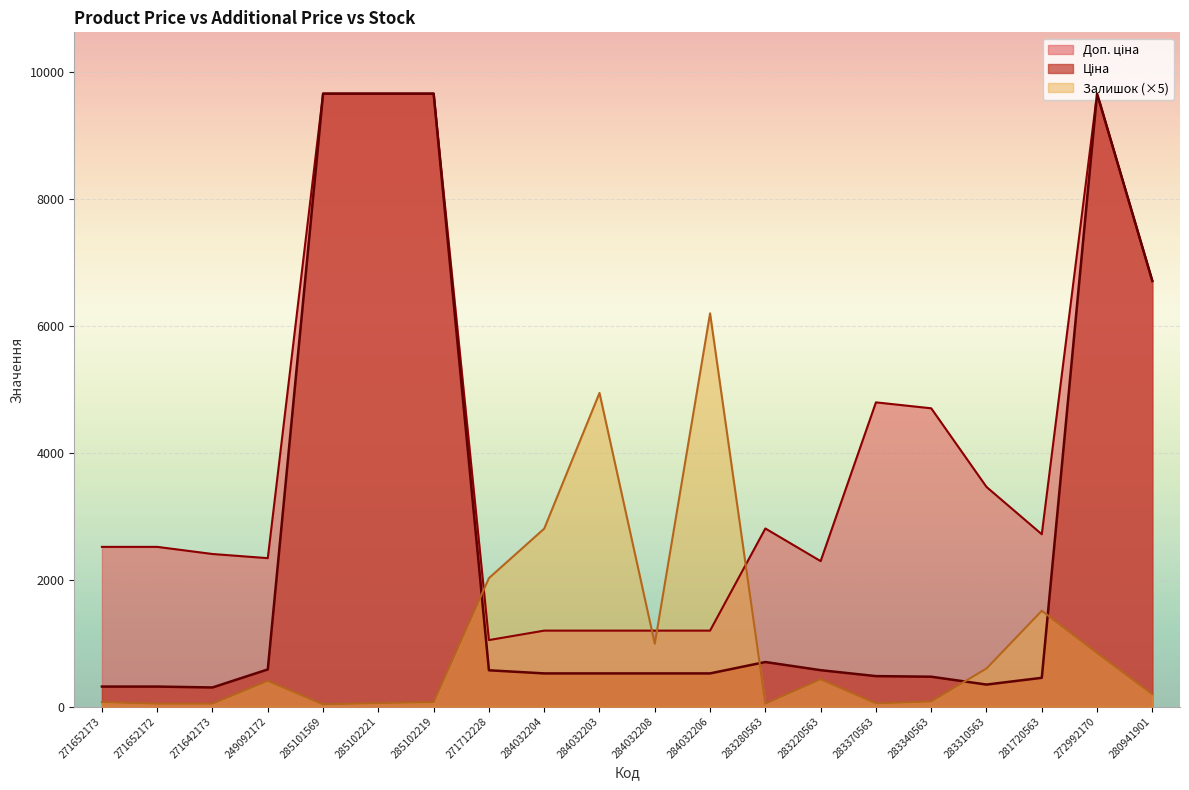

At which category is the sum across all series the highest?

272992170